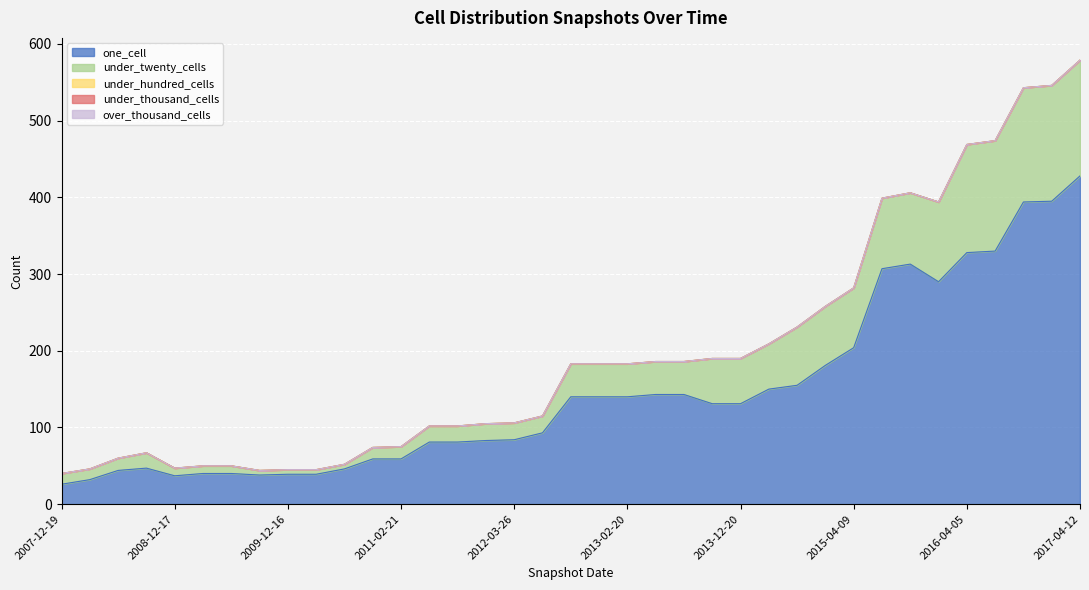

What value does the one_cell series have at 2011-02-21?

59